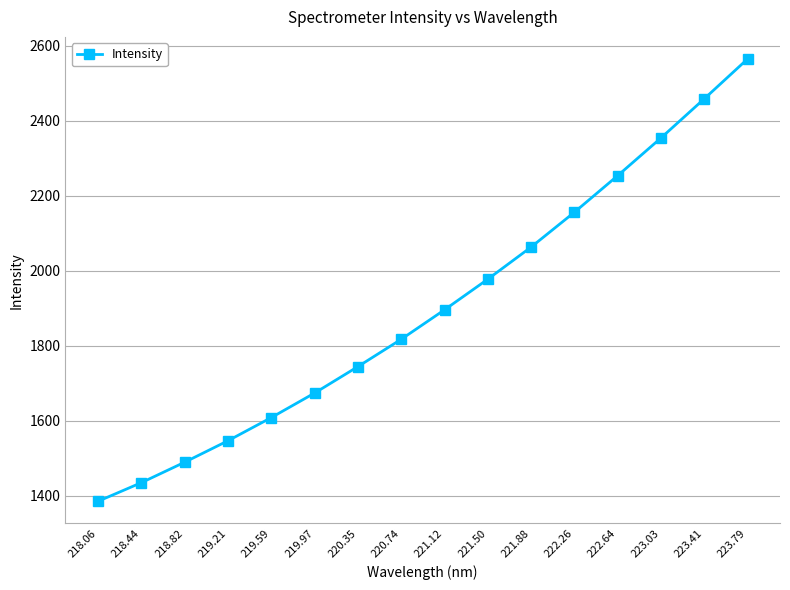

How many lines are shown in the chart?

1